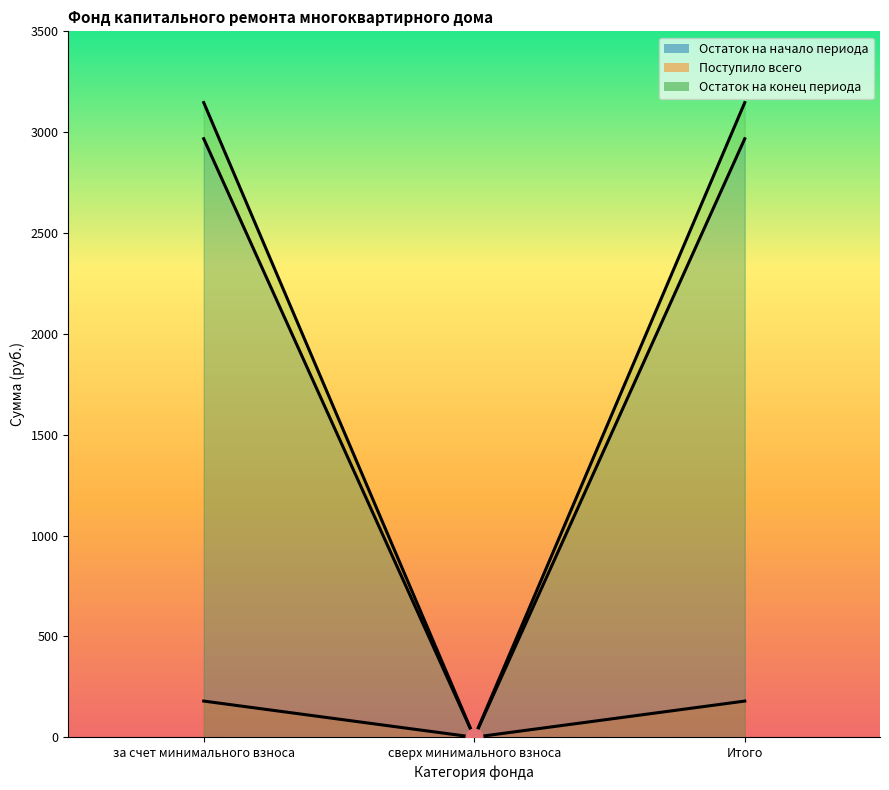

Which has a higher value, за счет минимального взноса or Итого?

за счет минимального взноса